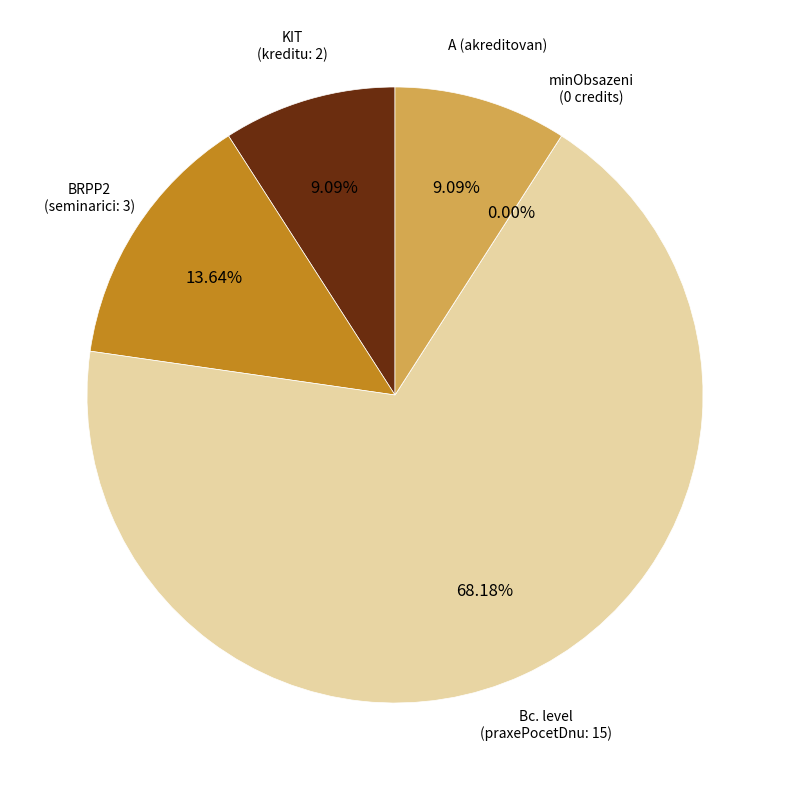

To the nearest percent, what portion does BRPP2 represent?

14%